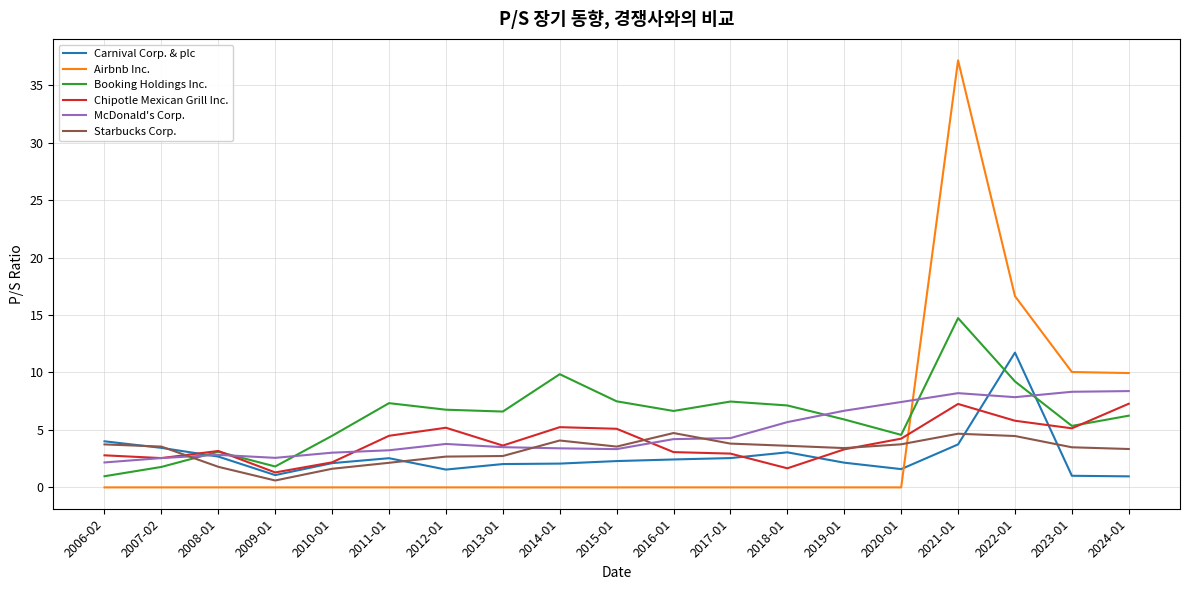

The value of McDonald's Corp. at 2023-01 is 8.3. True or false?

True